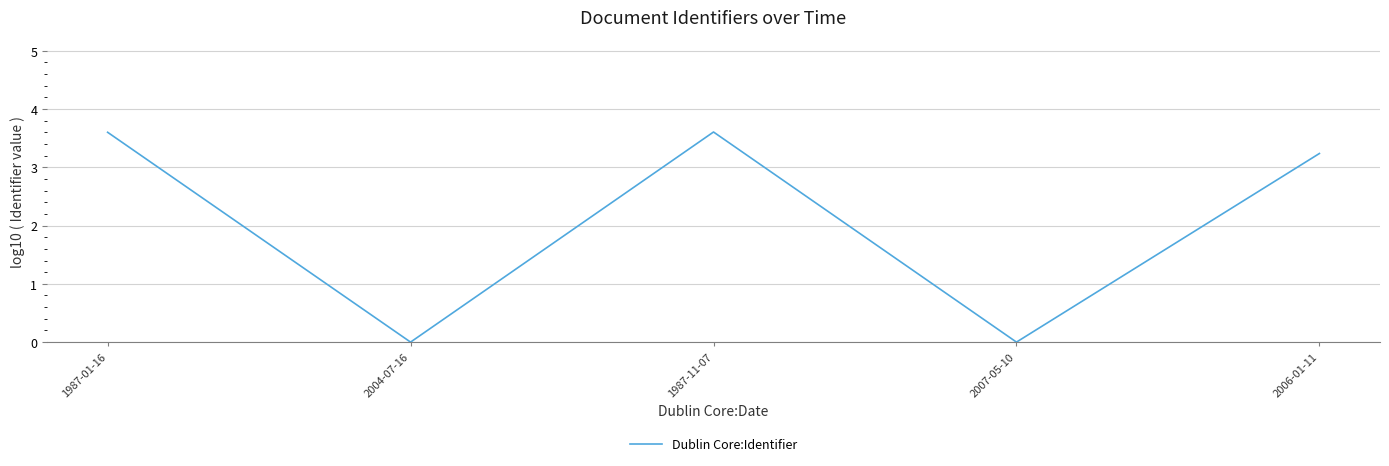

How many interior local valleys (lower than both neighbors) does the data have?

2